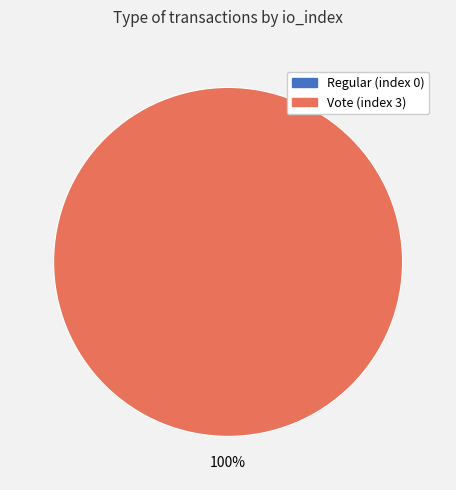

What is the total percentage of Vote (index 3) and Regular (index 0)?

100.0%